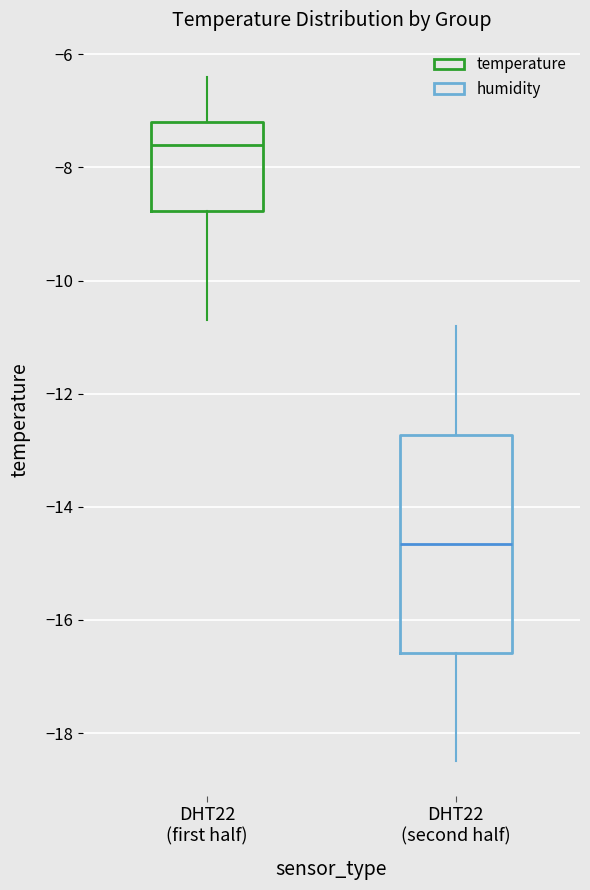

Which box has the highest median line?

DHT22 (first half)